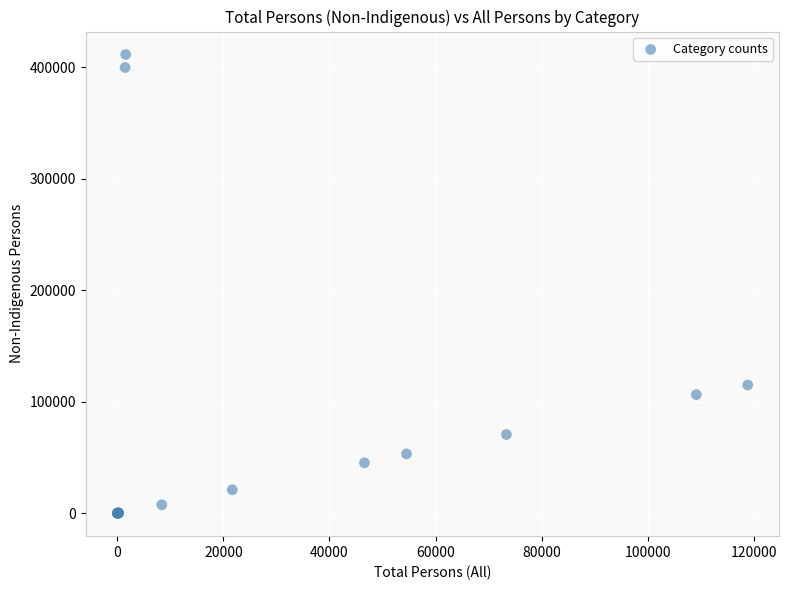

What Y value in the scatter plot is closest to 205626?

114939